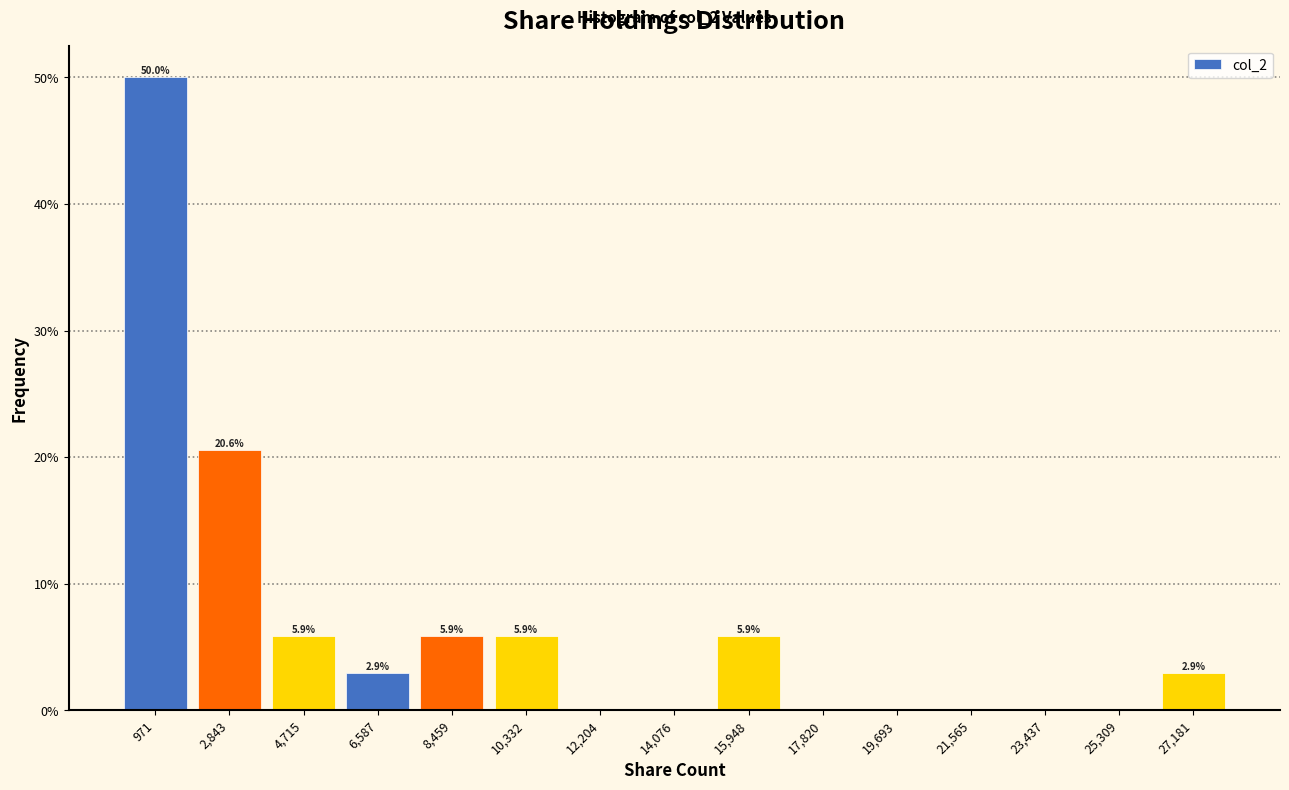

Which range on the x-axis has the tallest bar?

0 to 2000